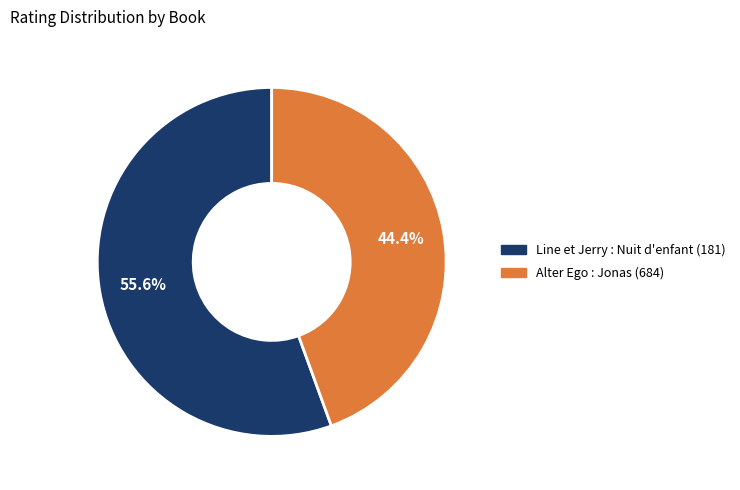

Is it true that Alter Ego : Jonas (684) is 32% of the pie?

False